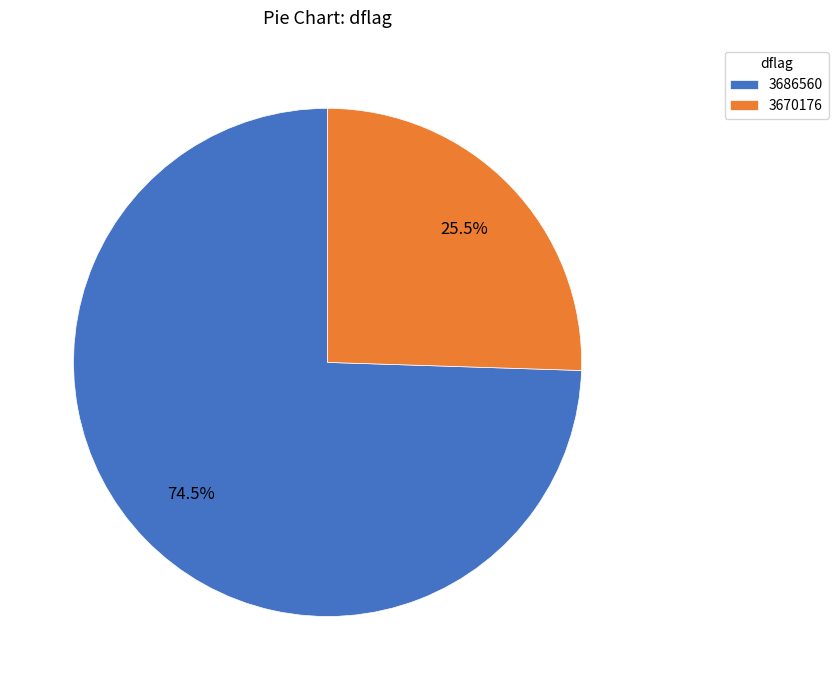

Rank the categories by value from lowest to highest.

3670176, 3686560